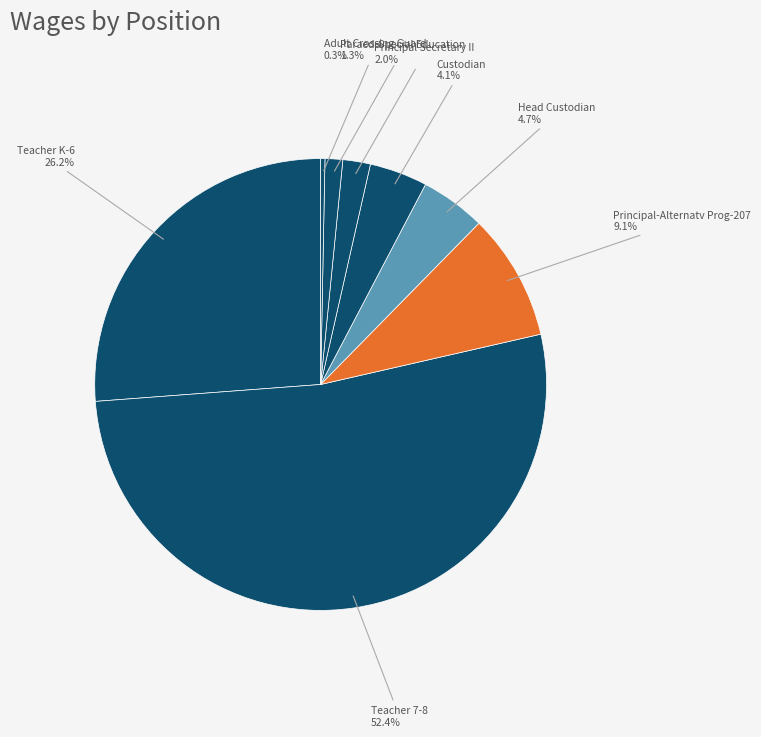

Which category has the biggest portion of the pie?

Teacher 7-8